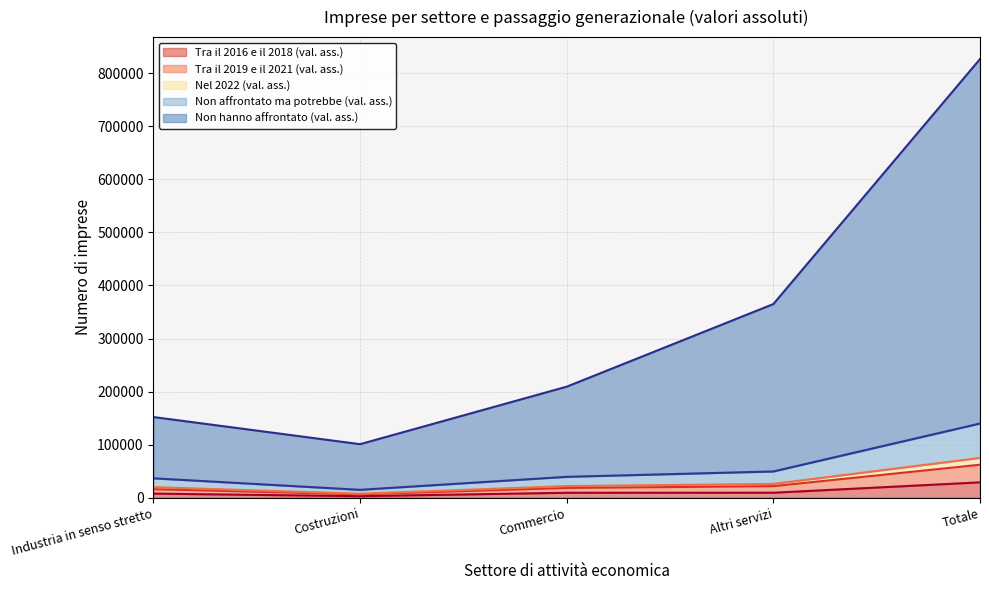

Between Industria in senso stretto and Costruzioni, which is larger?

Industria in senso stretto